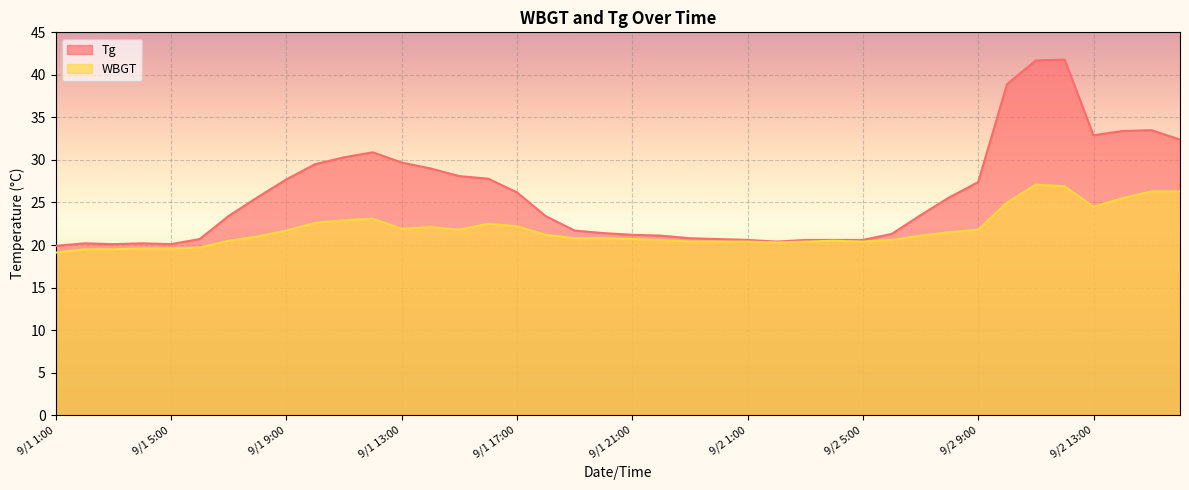

True or false: Tg and WBGT cross at least once.

False